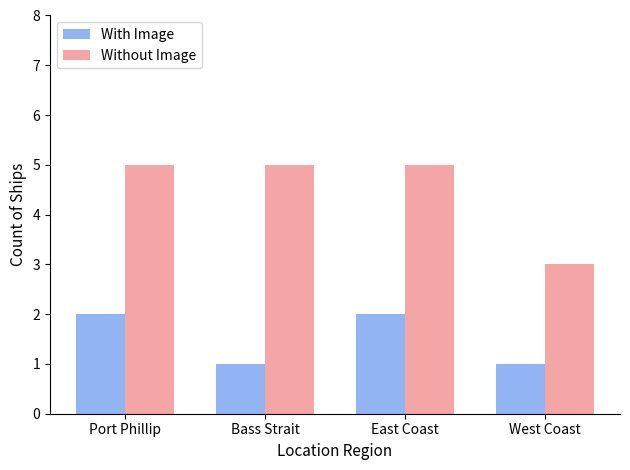

Rank the series by their average value, from lowest to highest.

With Image, Without Image